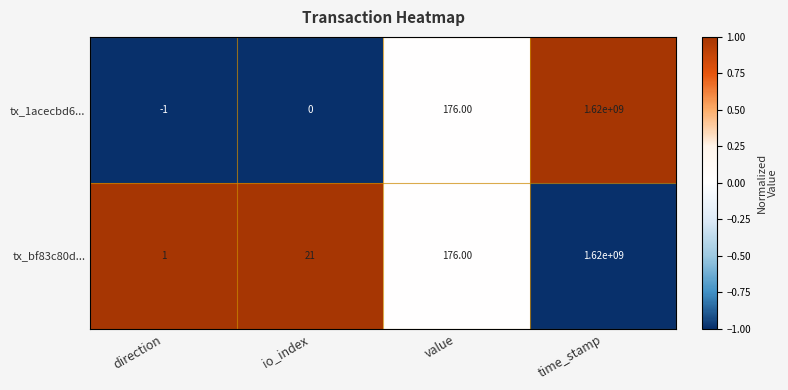

Which series has the widest spread of values?

tx_1acecbd6...